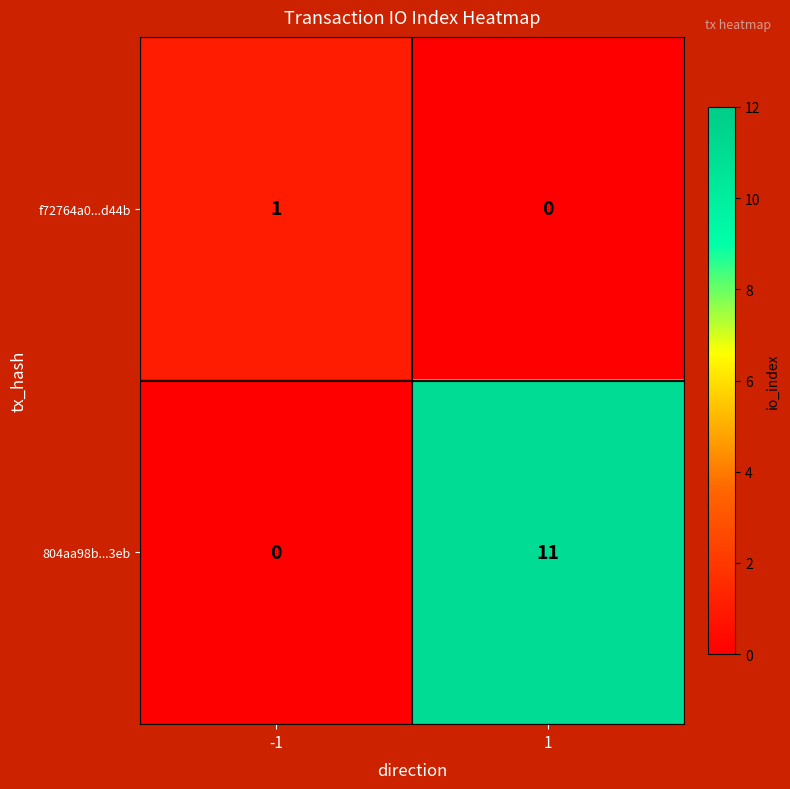

How many distinct data groups are displayed?

2